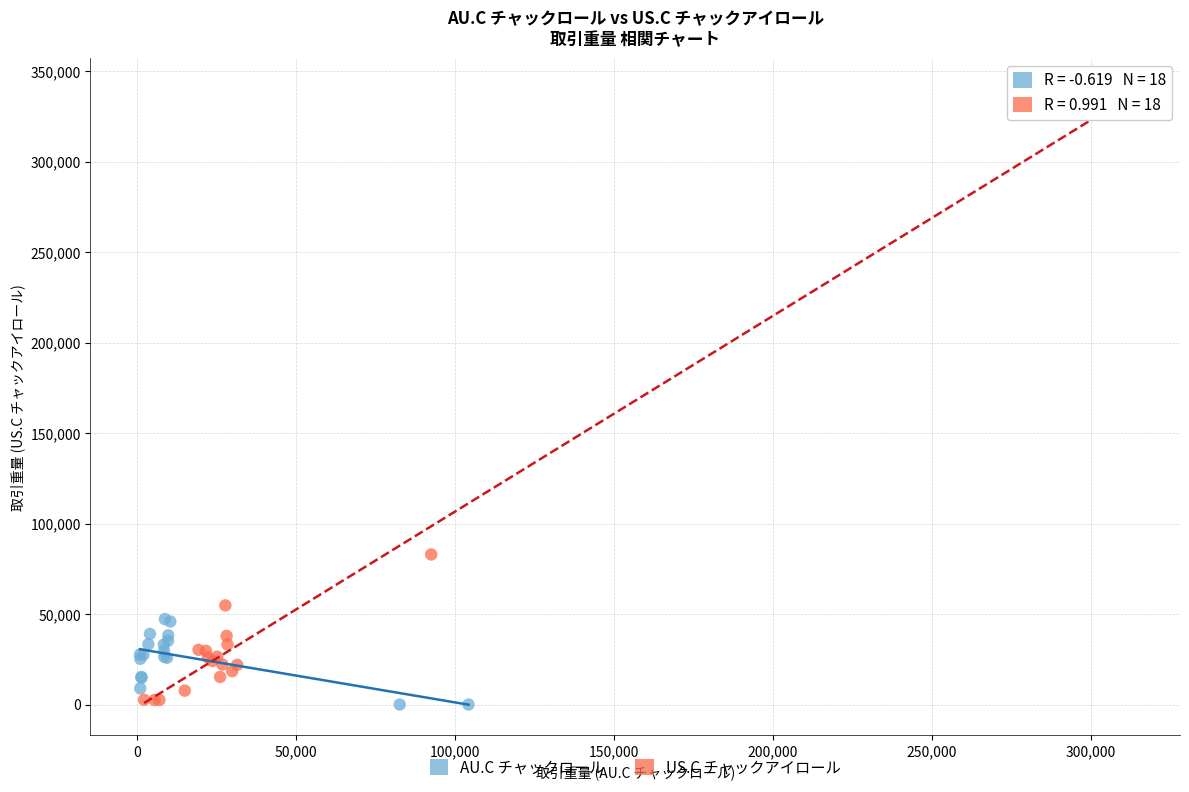

Which series reaches the maximum Y coordinate?

US.C チャックアイロール